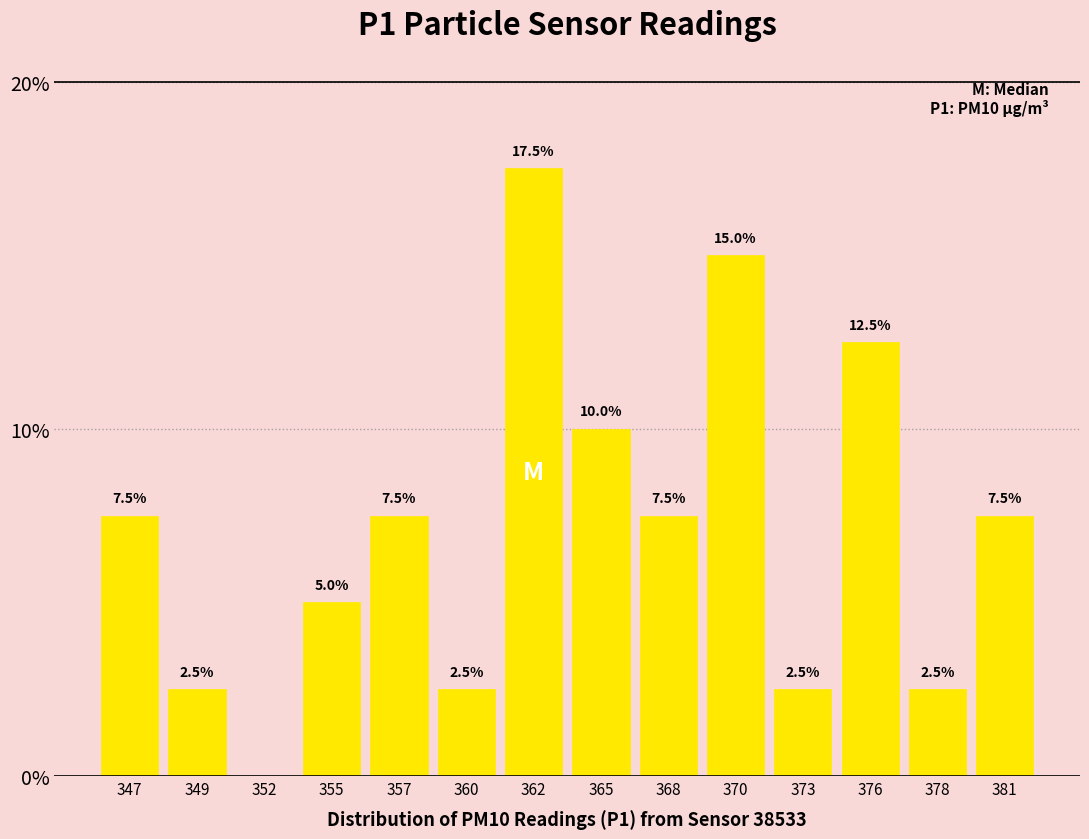

Reading right to left, list all the values displayed in this chart.

381=7.5	378=2.5	376=12.5	373=2.5	370=15.0	368=7.5	365=10.0	362=17.5	360=2.5	357=7.5	355=5.0	352=0.0	349=2.5	347=7.5